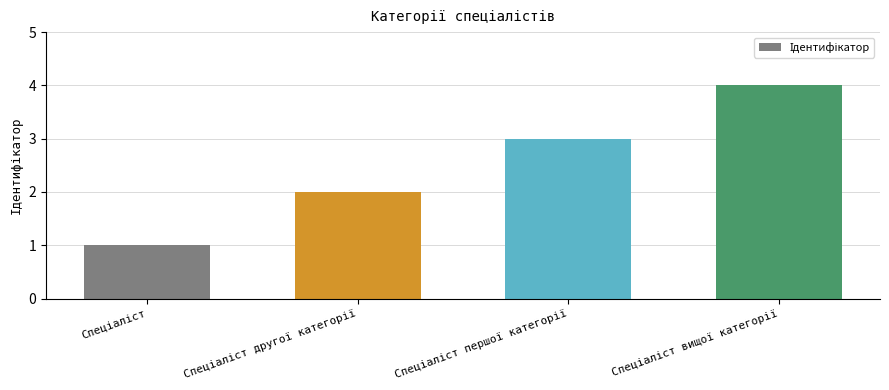

What is the greatest value displayed?

4